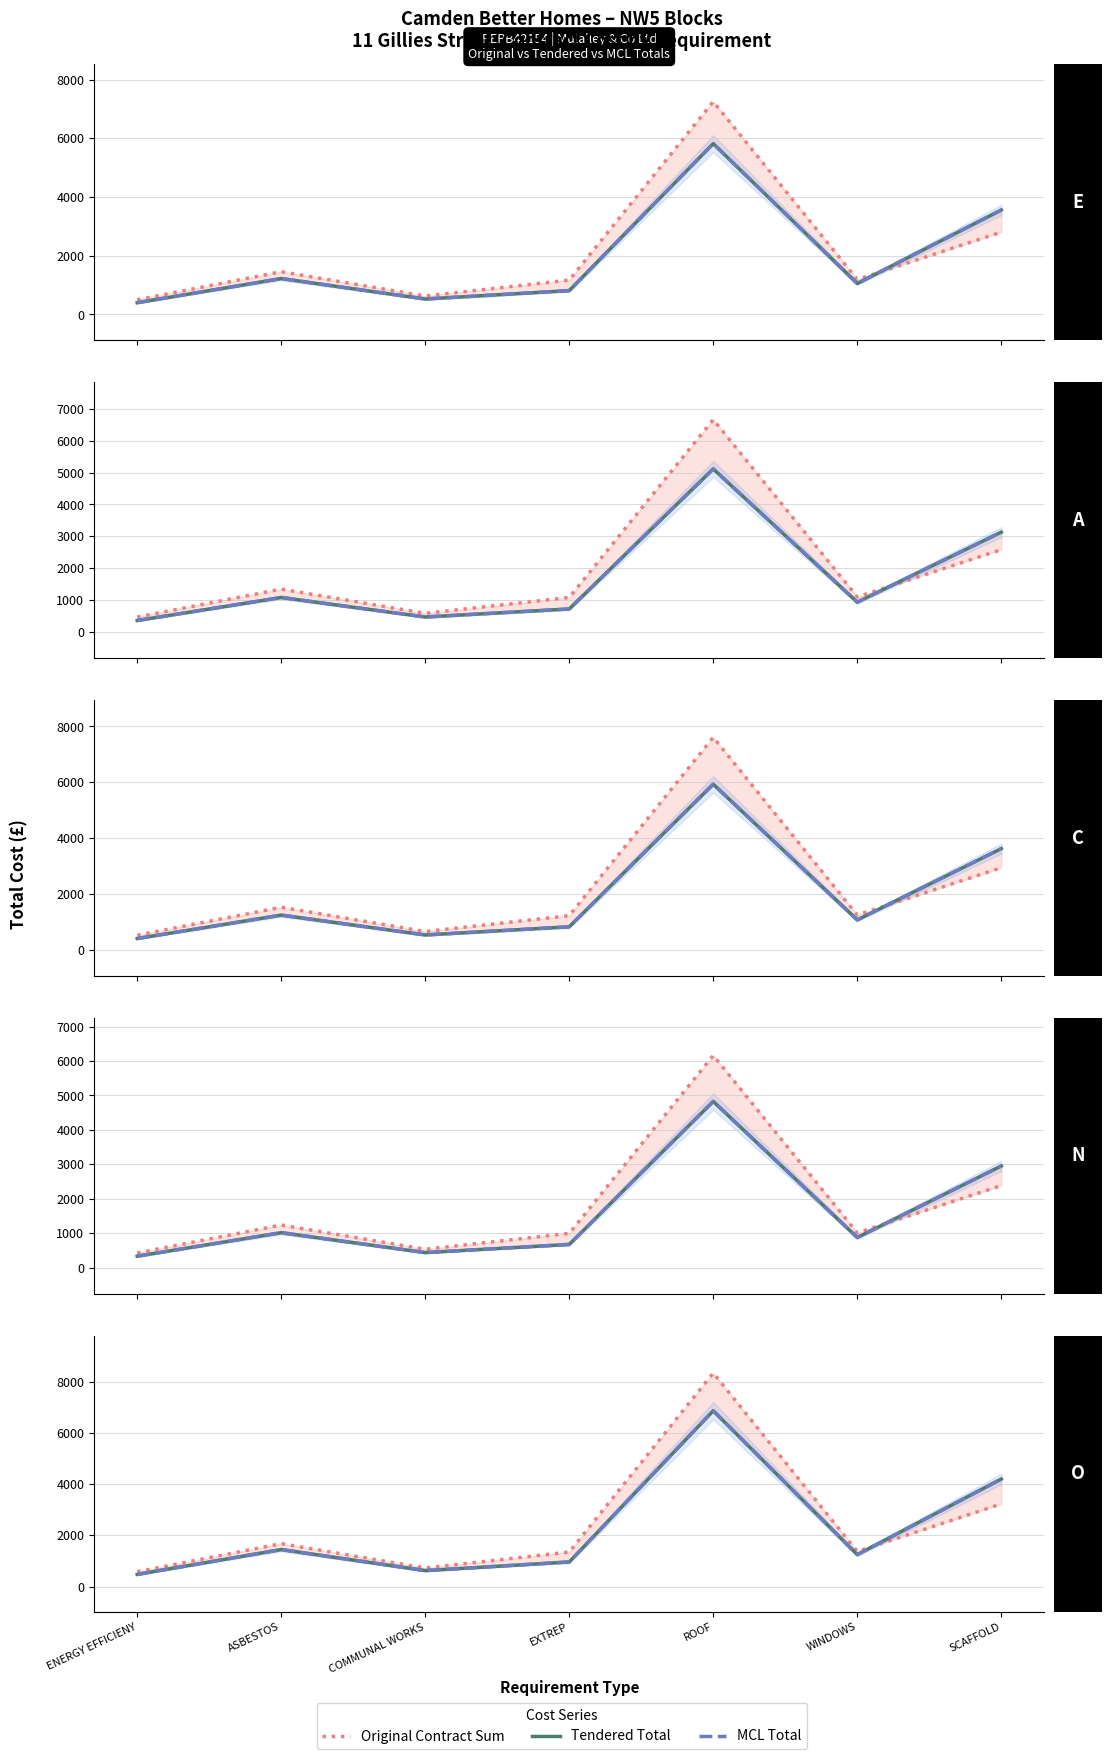

The MCL Total series shows 6863.0 at ROOF. True or false?

True